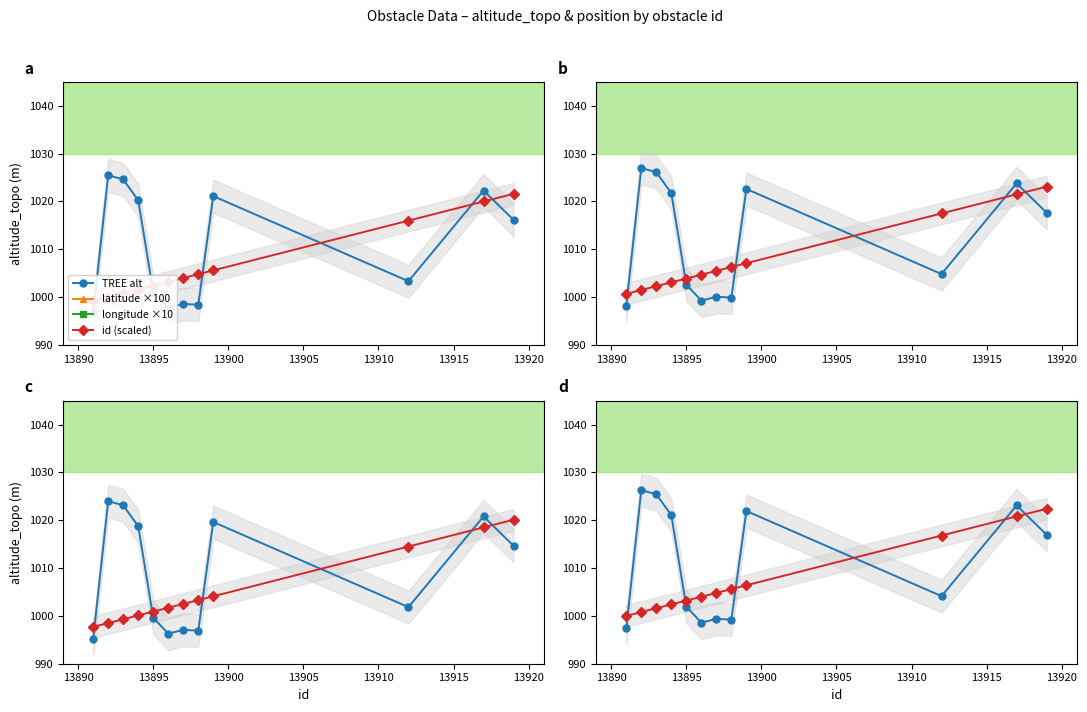

What is the difference between the maximum and second lowest values in the altitude_topo series?

27.7